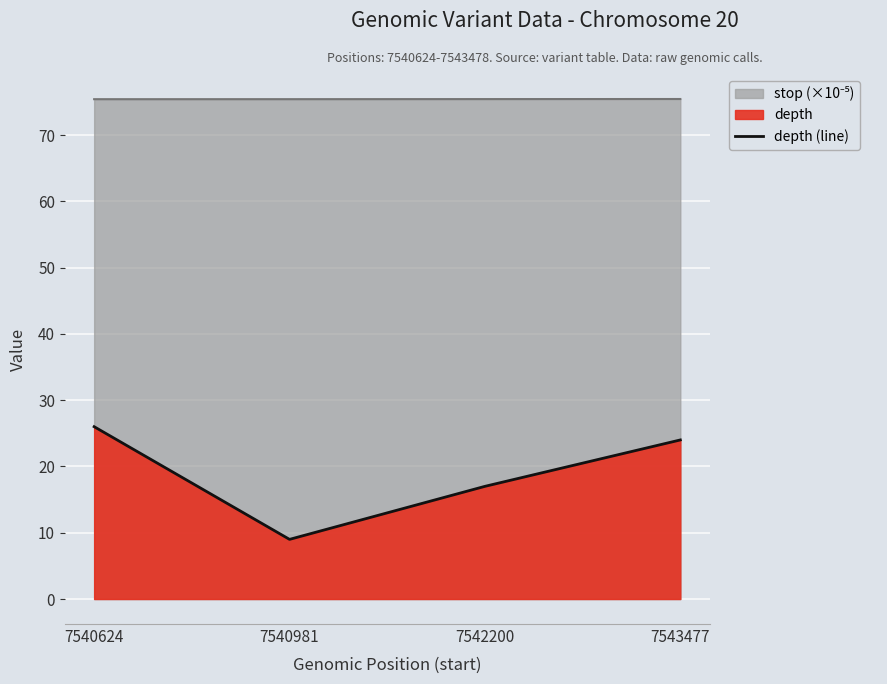

What is the value of the 1st point from the left?

26